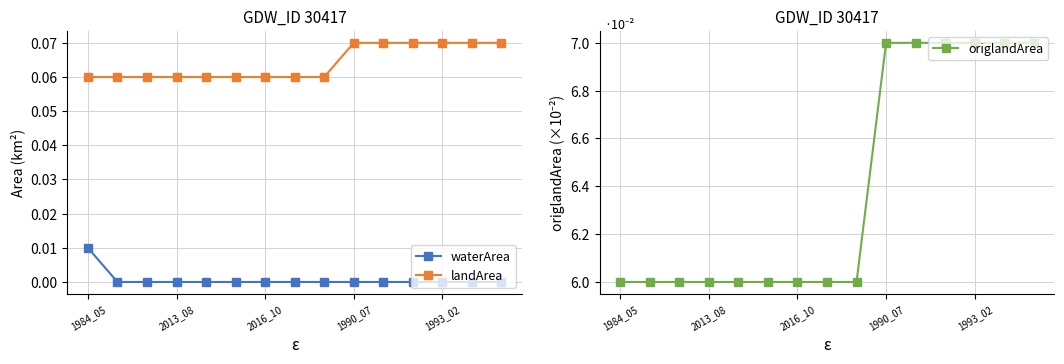

What is the lowest value of the landArea series?

0.1